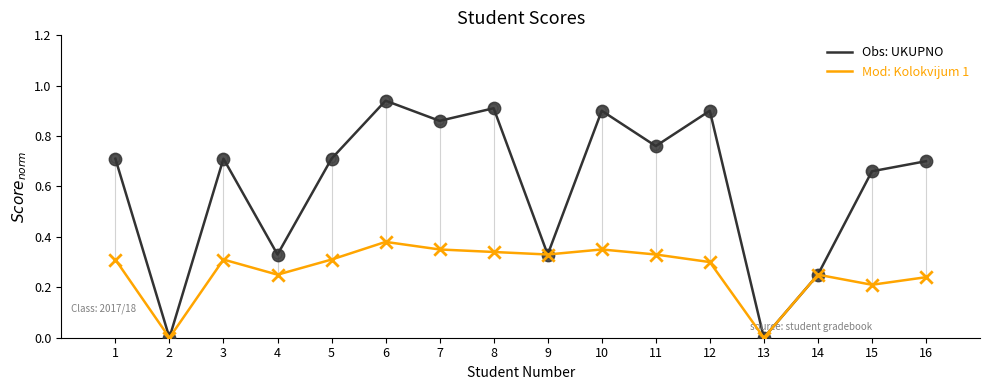

Which series has the largest range (max minus min)?

Obs: UKUPNO